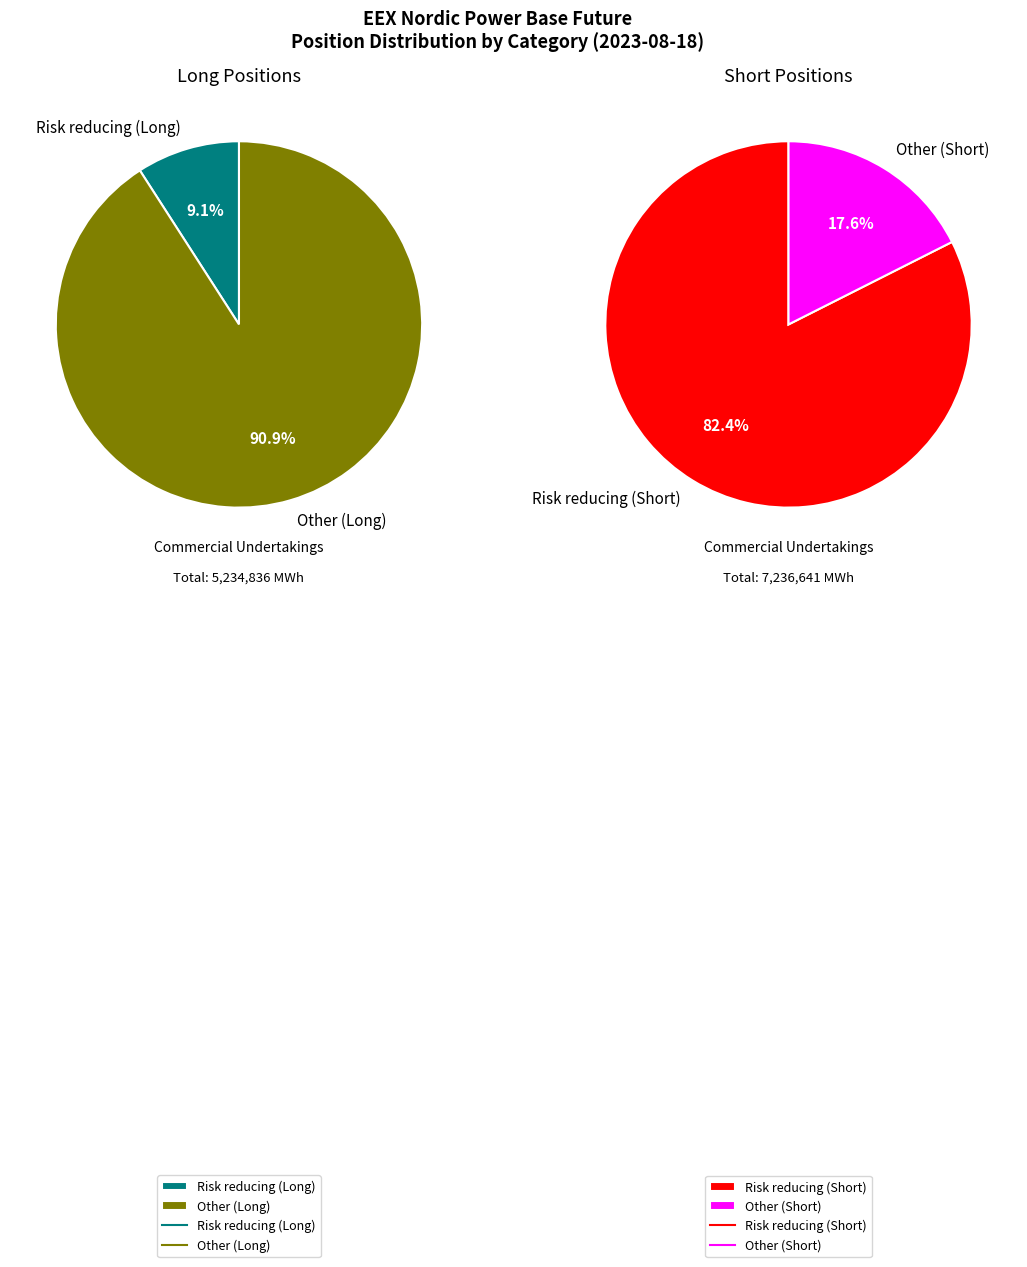

Count the number of slices in the pie.

4